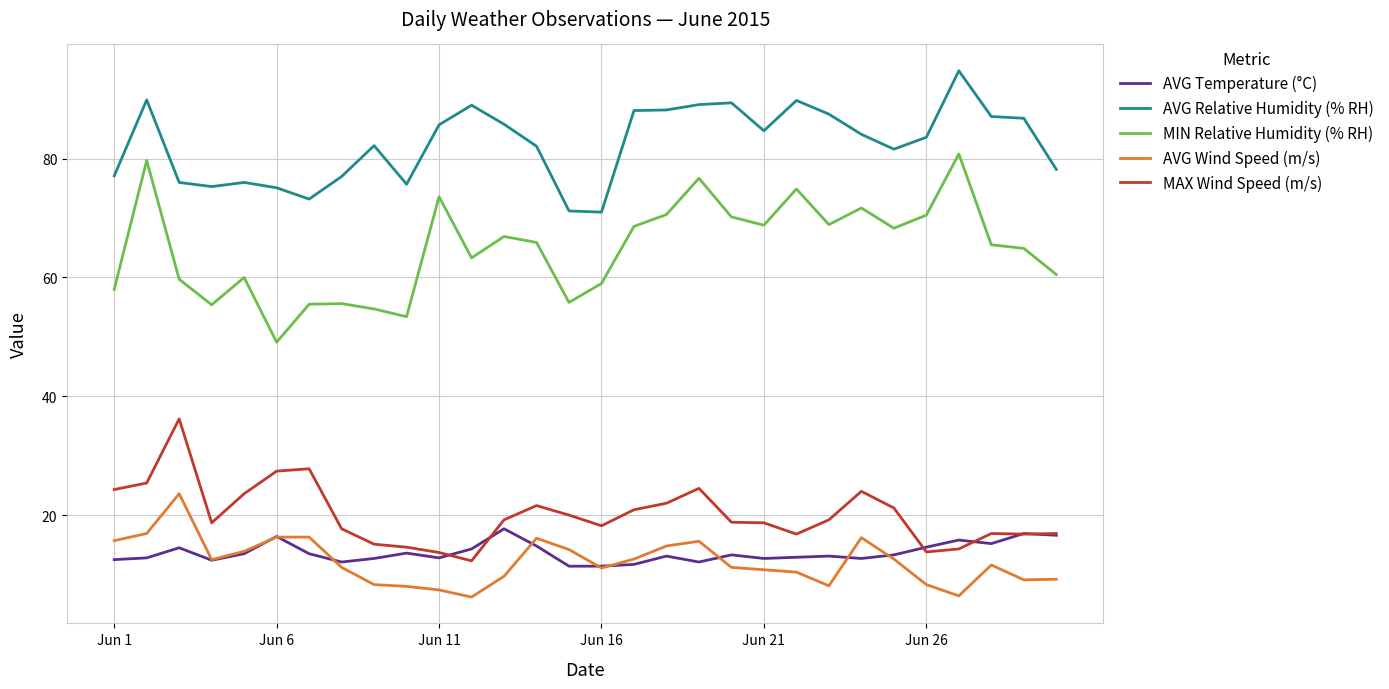

How many lines are shown in the chart?

5